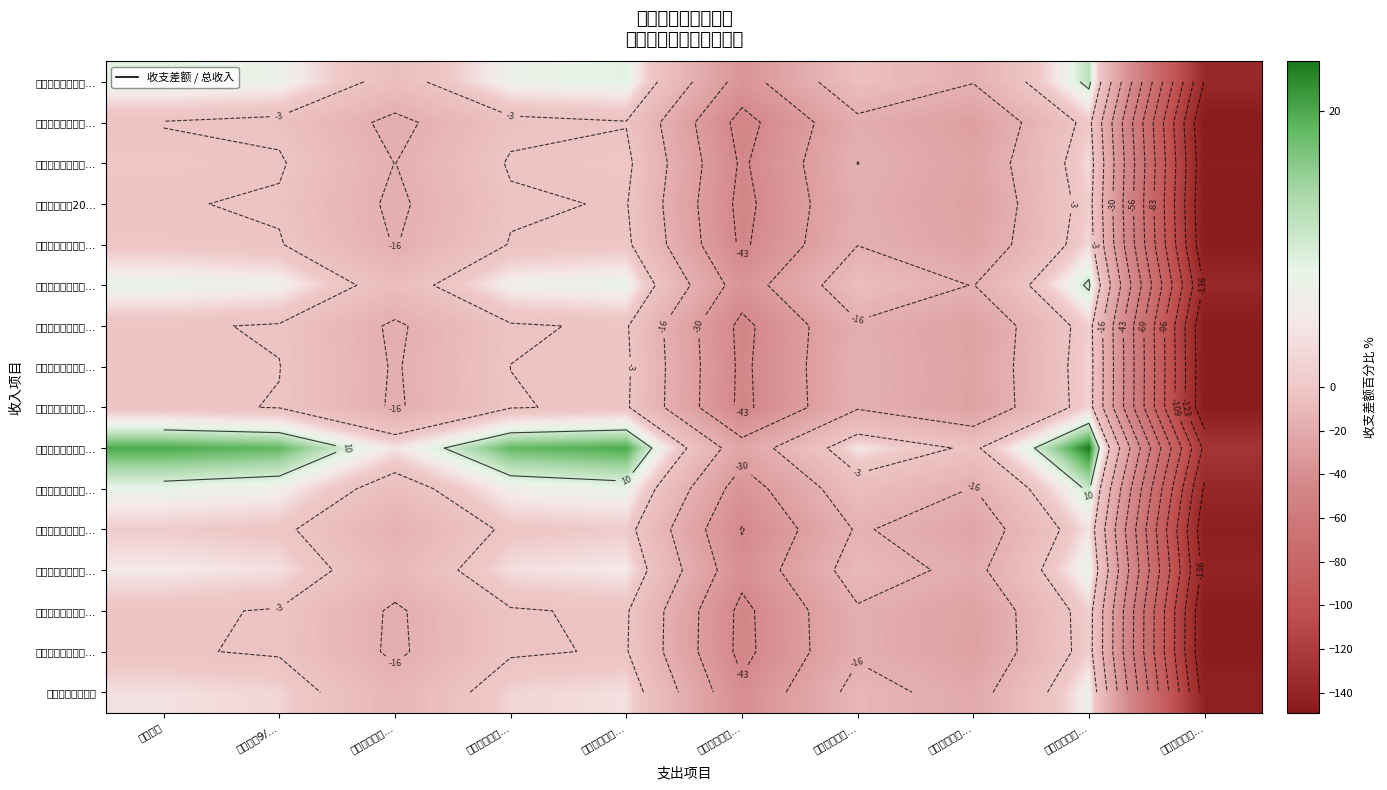

At which label does 入韩晓燕泰和超市… reach its peak?

支广告部制作…